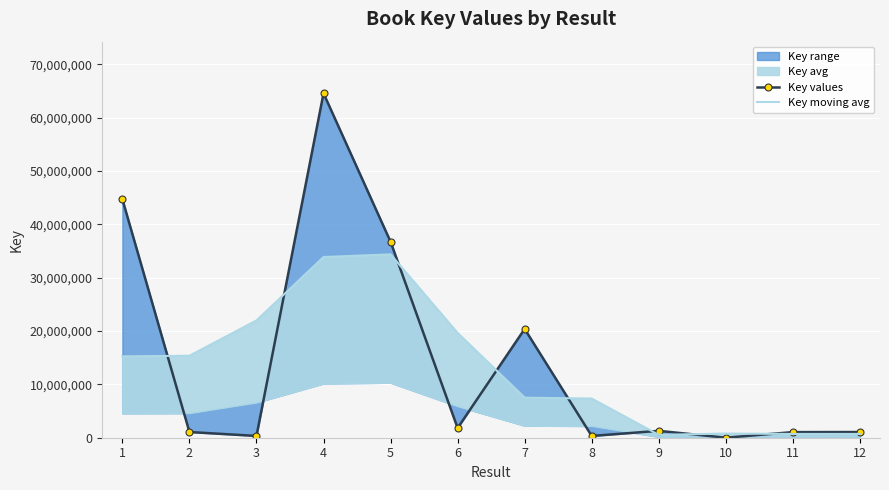

What is the spread (max minus min) of values at 7?

12874721.7